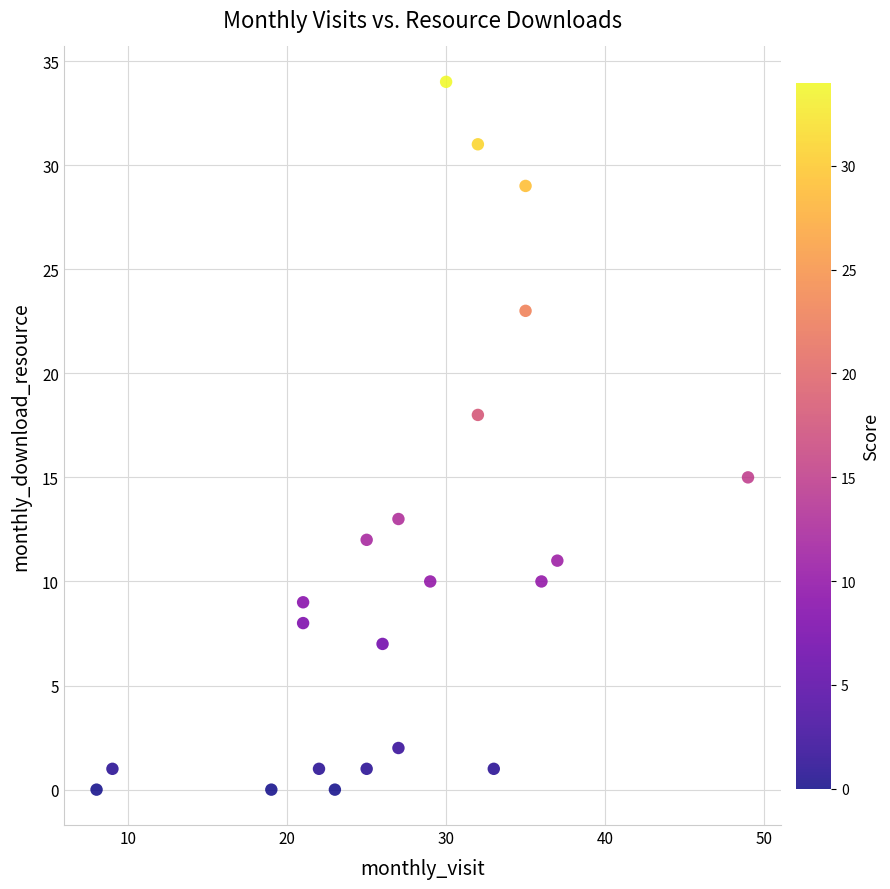

What is the range of X values (max minus min)?

41